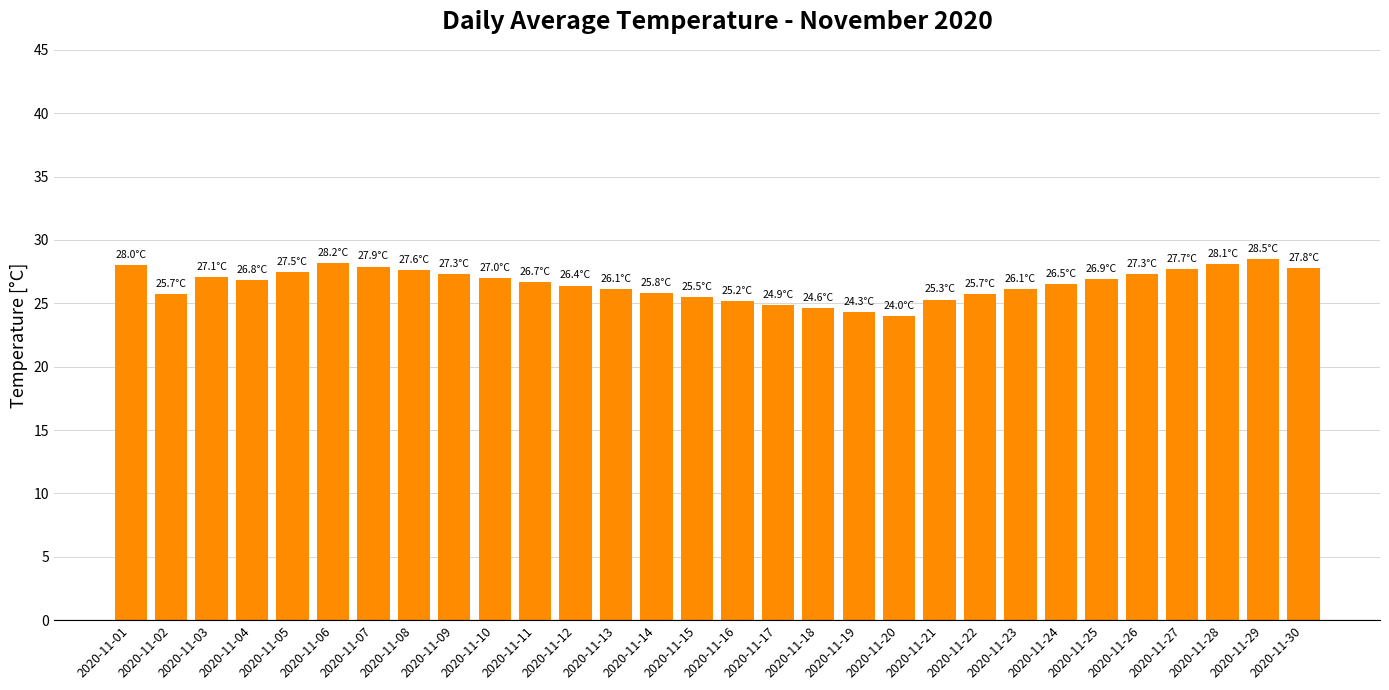

Are the bars grouped side by side (vs. stacked)?

No